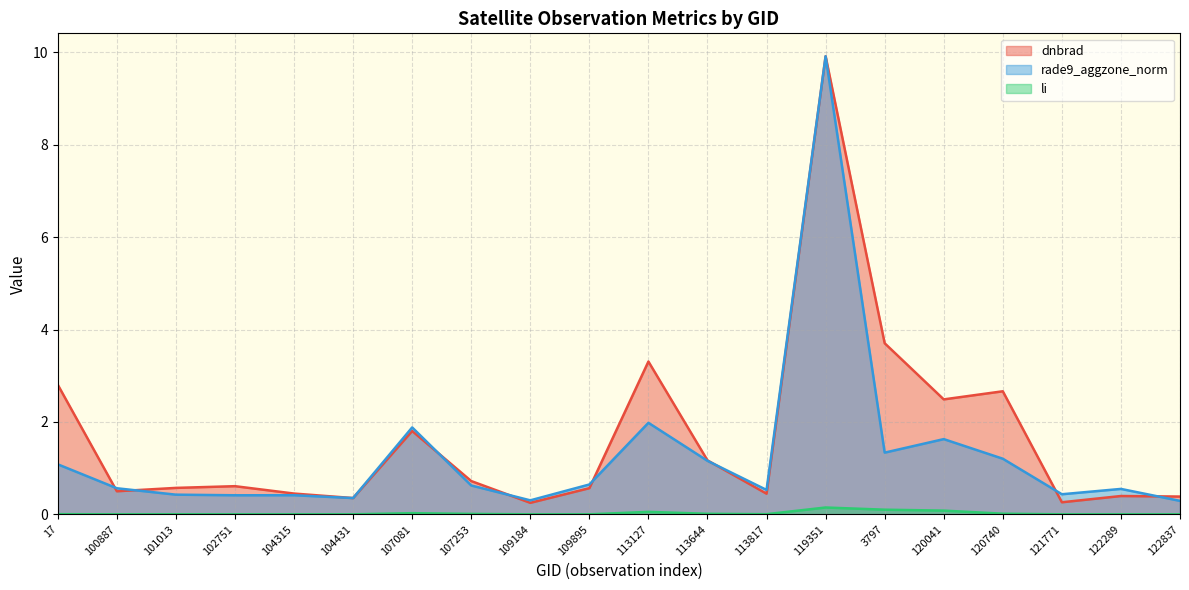

Reading left to right, list all the values displayed in this chart.

dnbrad: 17=2.8	100887=0.5	101013=0.6	102751=0.6	104315=0.4	104431=0.4	107081=1.8	107253=0.7	109184=0.2	109895=0.6	113127=3.3	113644=1.2	113817=0.4	119351=9.9	3797=3.7	120041=2.5	120740=2.7	121771=0.3	122289=0.4	122837=0.4
rade9_aggzone_norm: 17=1.1	100887=0.6	101013=0.4	102751=0.4	104315=0.4	104431=0.4	107081=1.9	107253=0.6	109184=0.3	109895=0.6	113127=2.0	113644=1.2	113817=0.5	119351=9.9	3797=1.3	120041=1.6	120740=1.2	121771=0.4	122289=0.5	122837=0.3
li: 17=0.0	100887=0.0	101013=0.0	102751=0.0	104315=0.0	104431=0.0	107081=0.0	107253=0.0	109184=0.0	109895=0.0	113127=0.1	113644=0.0	113817=0.0	119351=0.1	3797=0.1	120041=0.1	120740=0.0	121771=0.0	122289=0.0	122837=0.0